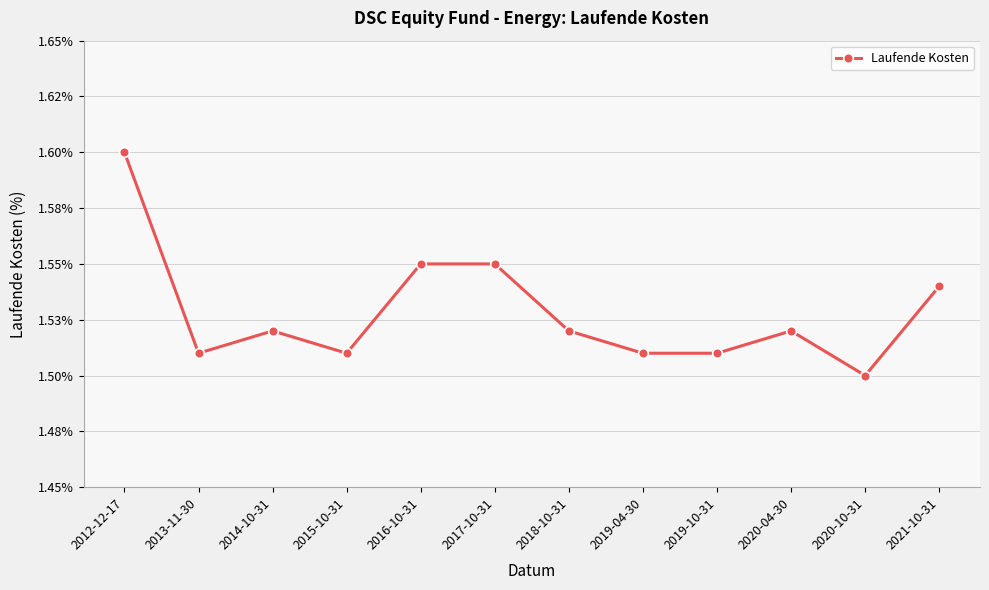

How many points are lower than both their immediate neighbors (excluding endpoints)?

3